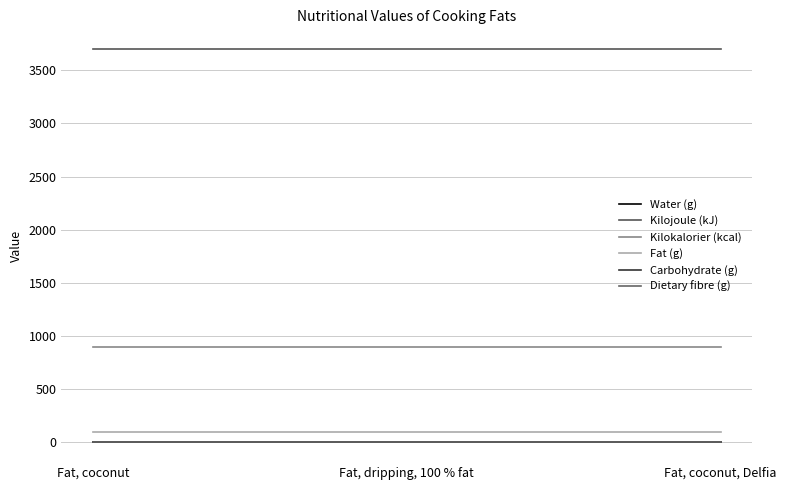

What is the spread (max minus min) of values at Fat, dripping, 100 % fat?

3700